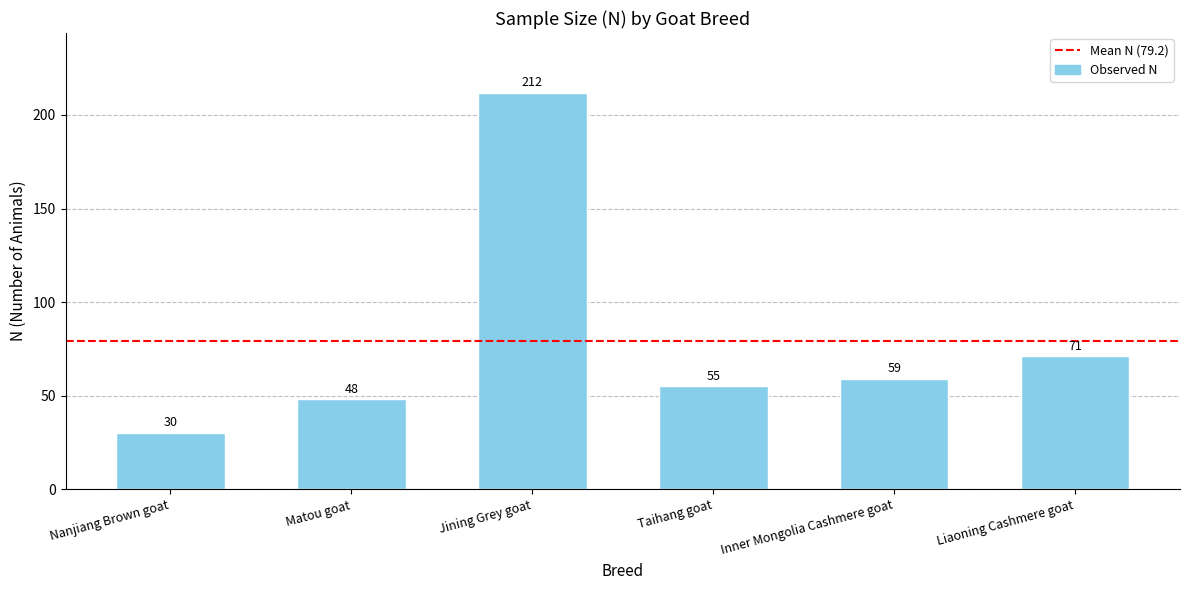

Are the bars horizontal?

No